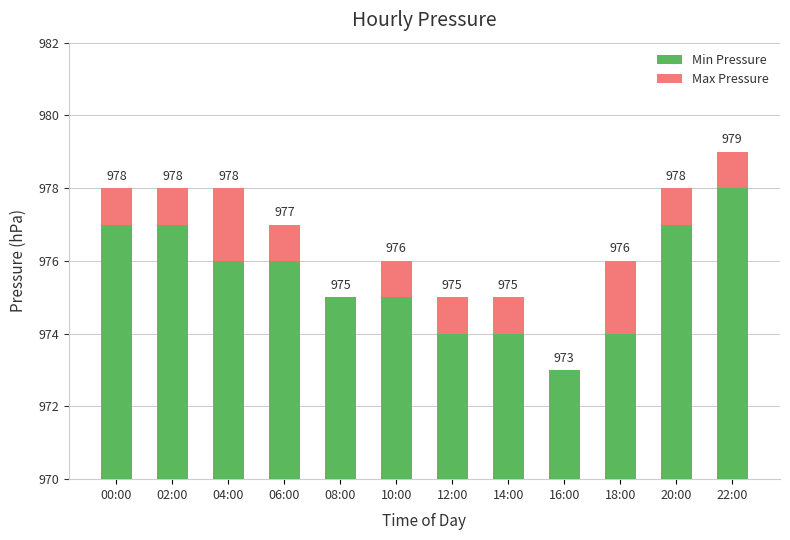

Between 08:00 and 10:00, which series saw the biggest shift?

Max Pressure